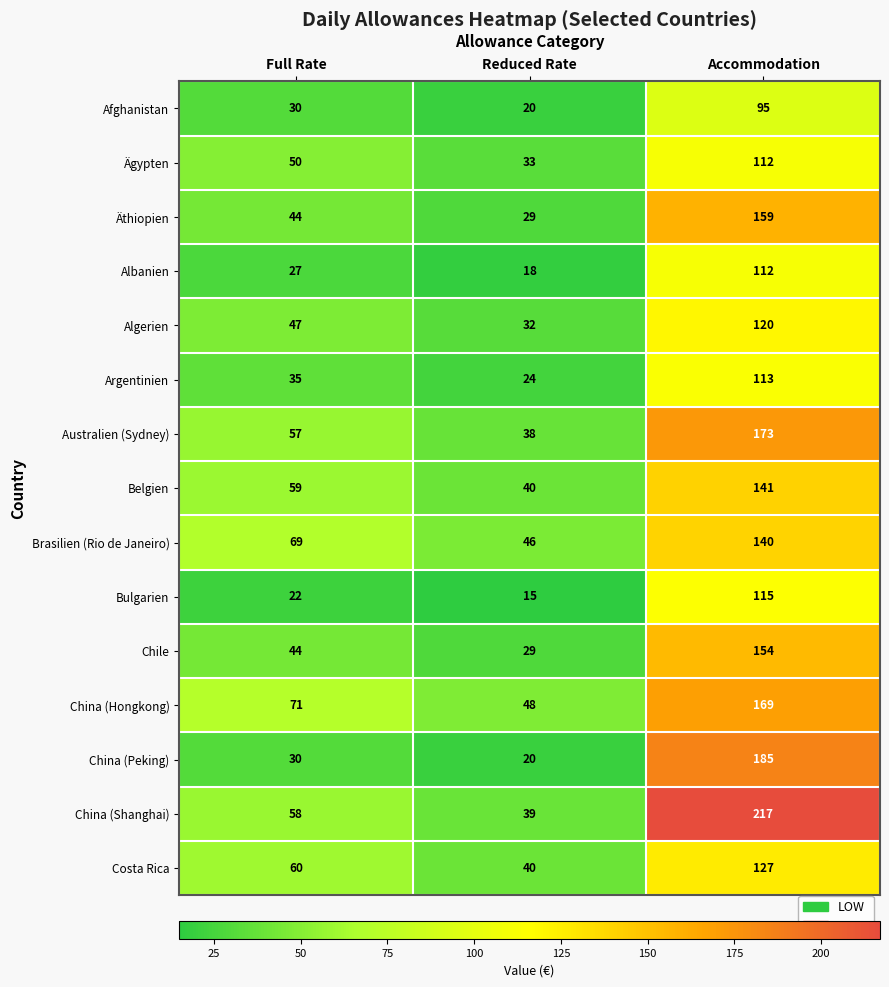

True or false: Bulgarien has a value of 115 at Accommodation.

True